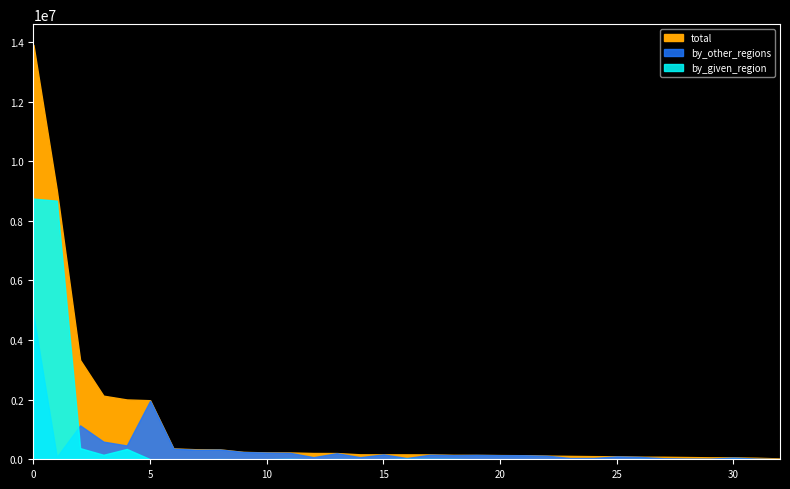

At how many categories does at least one series exceed 8147078?

2